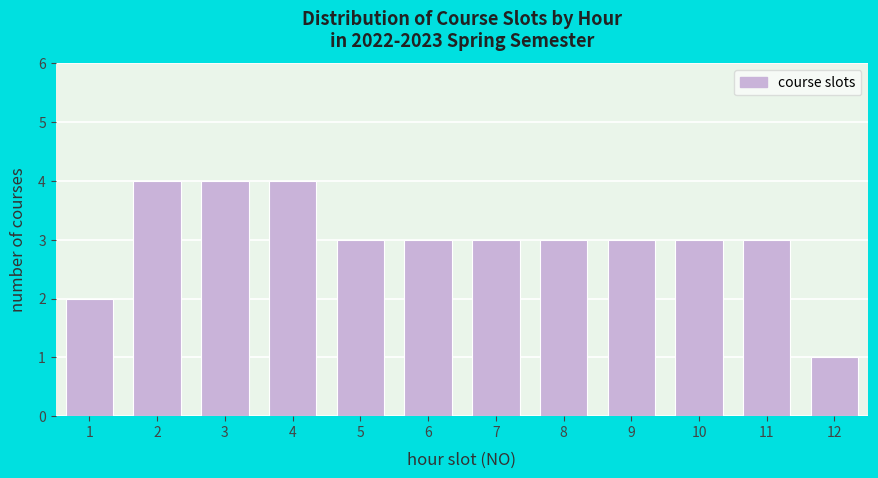

Reading left to right, transcribe all the data shown in this chart.

2	4	4	4	3	3	3	3	3	3	3	1